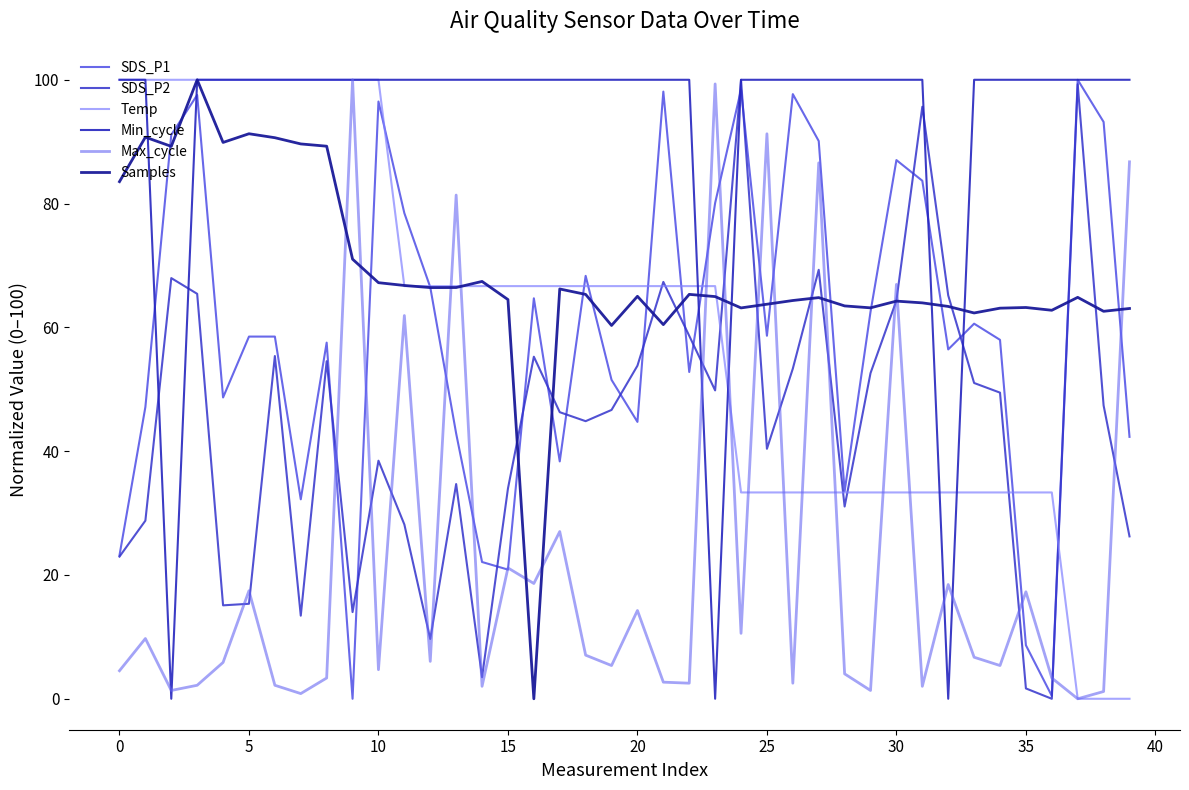

Is this an area chart (filled region under the line)?

No